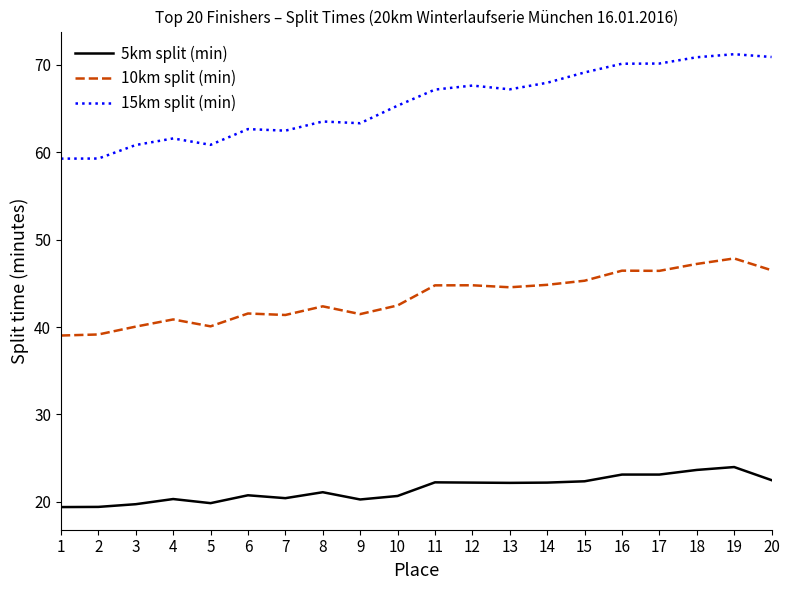

The 15km split (min) series shows 70.9 at 18. True or false?

True